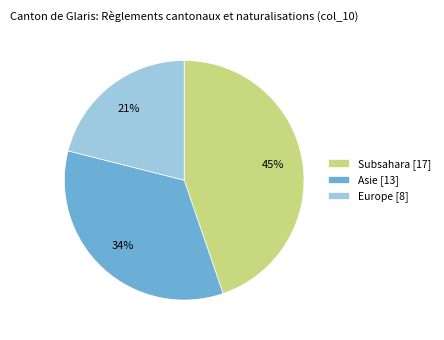

Which category has the biggest portion of the pie?

Subsahara [17]